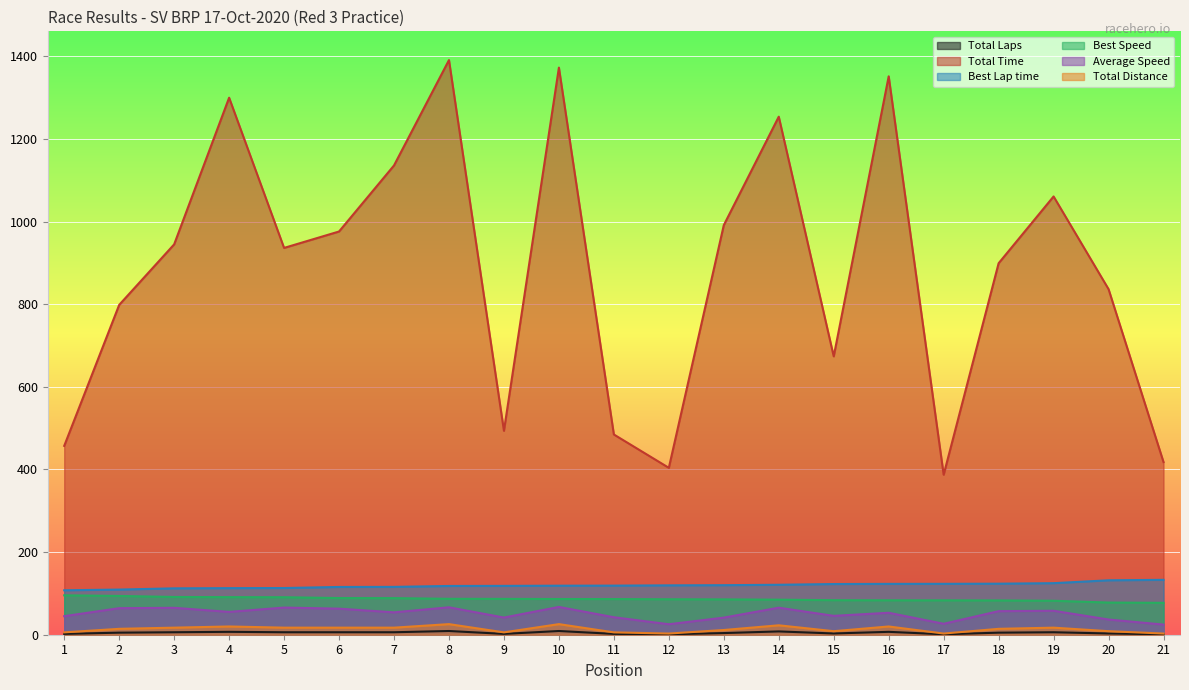

Count the number of categories in the chart.

21